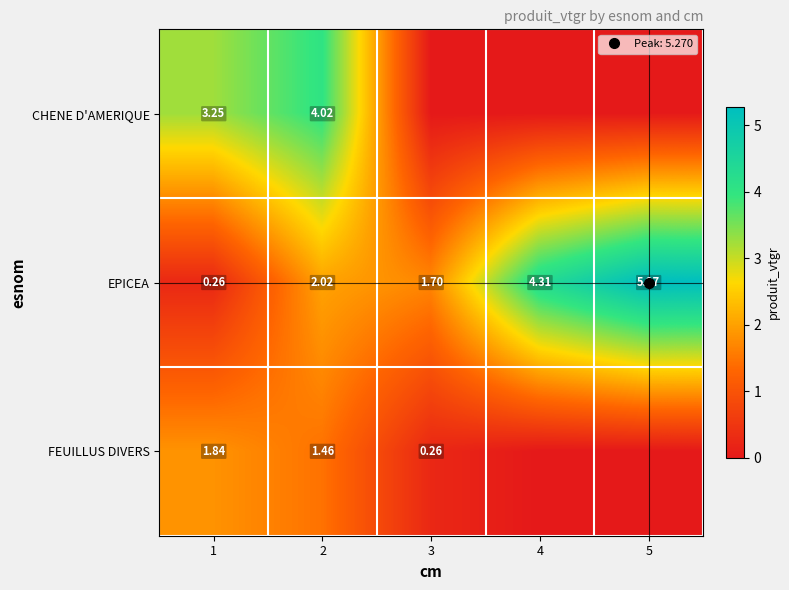

Which series changed the most between 1 and 5?

EPICEA